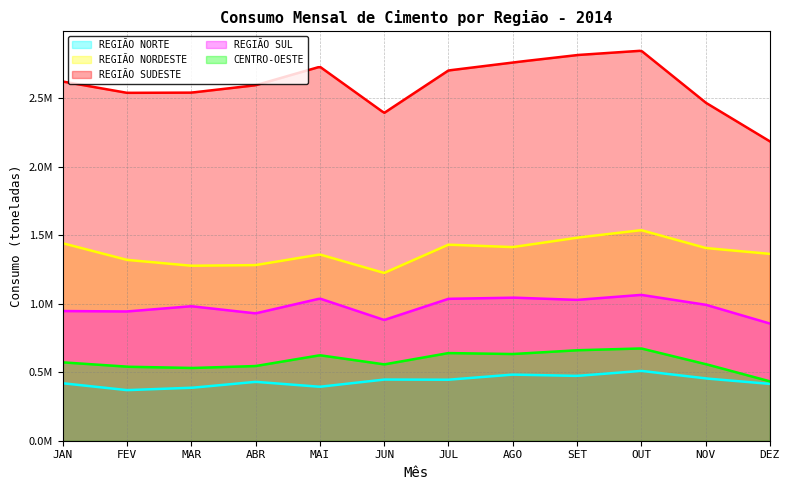

How many lines are shown in the chart?

5